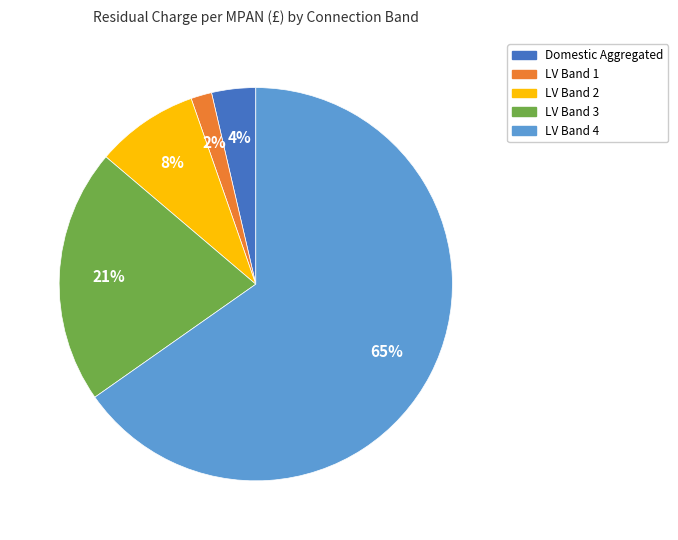

Rank the categories by value from highest to lowest.

LV Band 4, LV Band 3, LV Band 2, Domestic Aggregated, LV Band 1